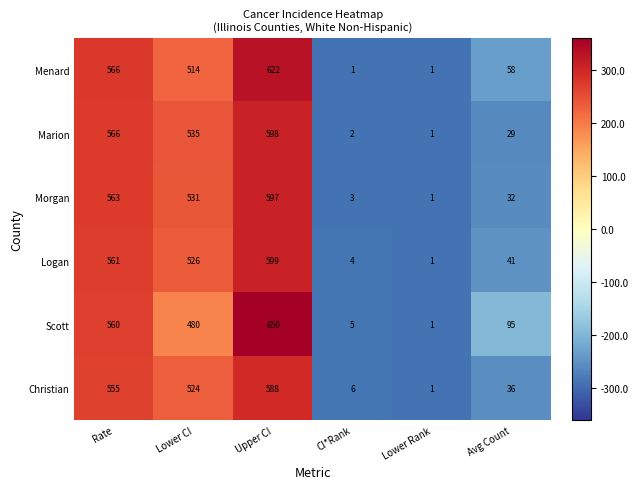

How many series are shown in this chart?

6